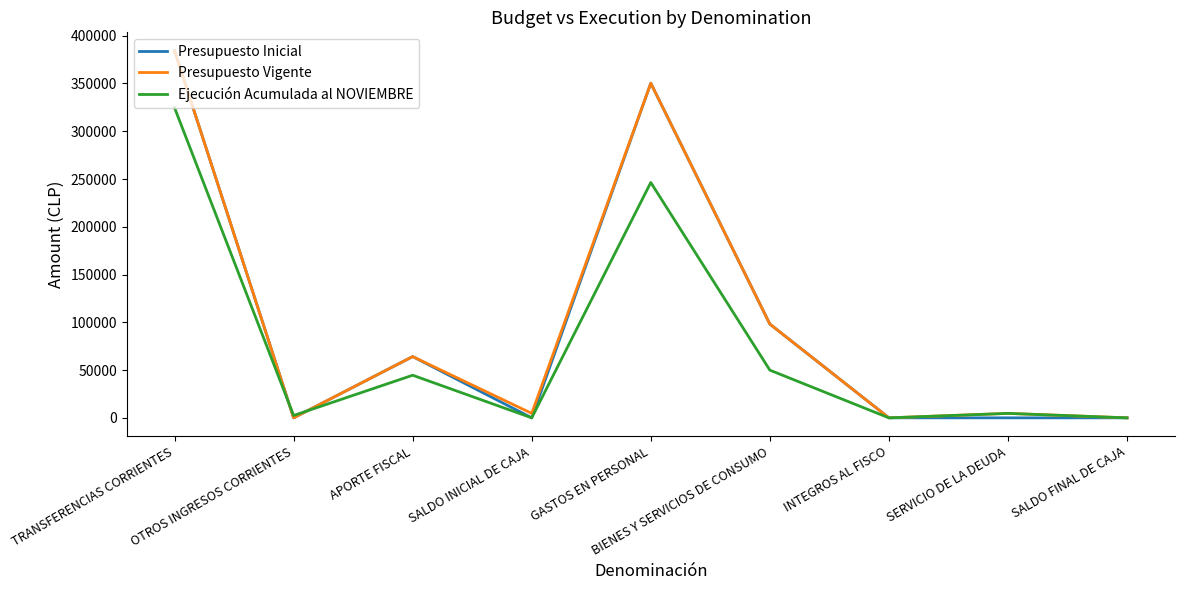

Is the value of Presupuesto Vigente at APORTE FISCAL greater than the value of Presupuesto Inicial at GASTOS EN PERSONAL?

No